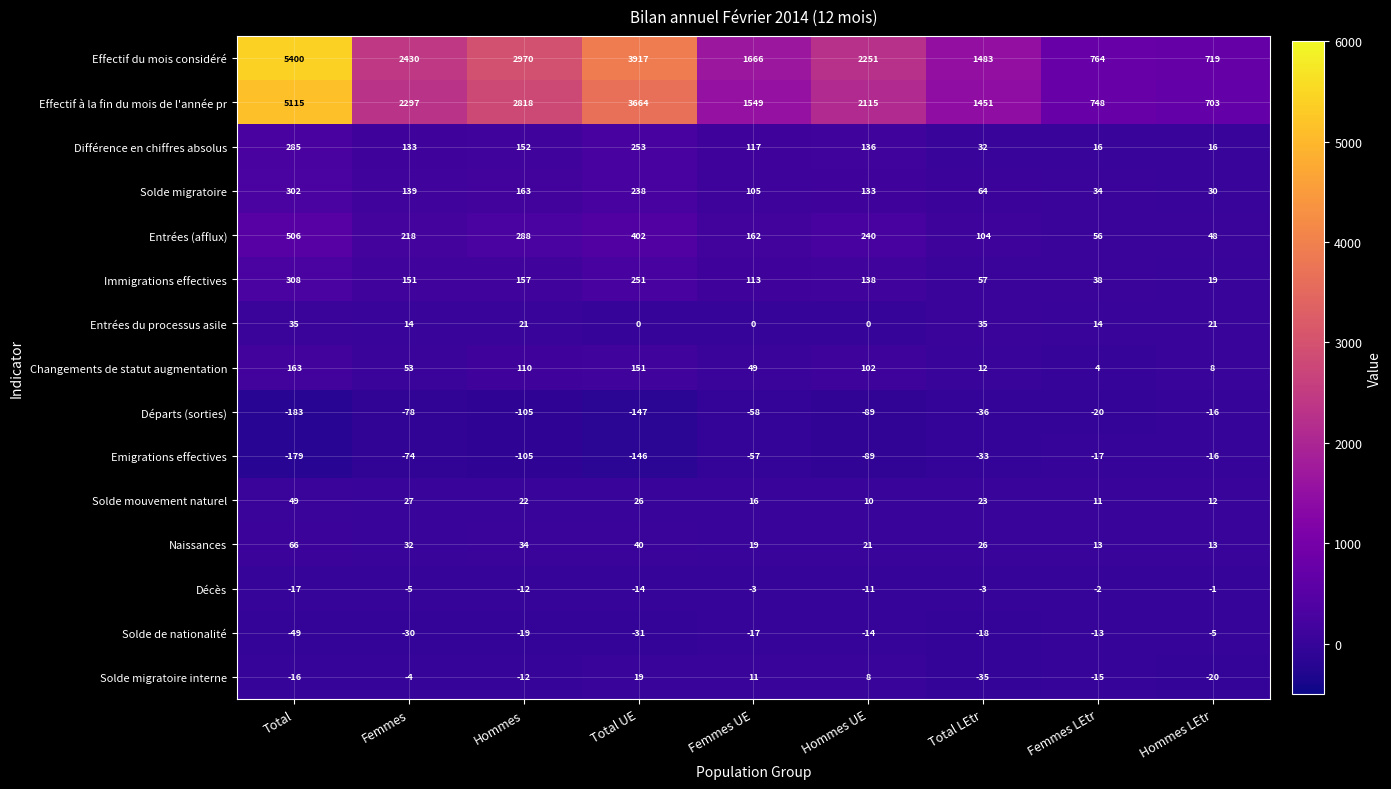

At Total UE, list the series in order from smallest to largest.

Départs (sorties), Emigrations effectives, Solde de nationalité, Décès, Entrées du processus asile, Solde migratoire interne, Solde mouvement naturel, Naissances, Changements de statut augmentation, Solde migratoire, Immigrations effectives, Différence en chiffres absolus, Entrées (afflux), Effectif à la fin du mois de l'année pr, Effectif du mois considéré